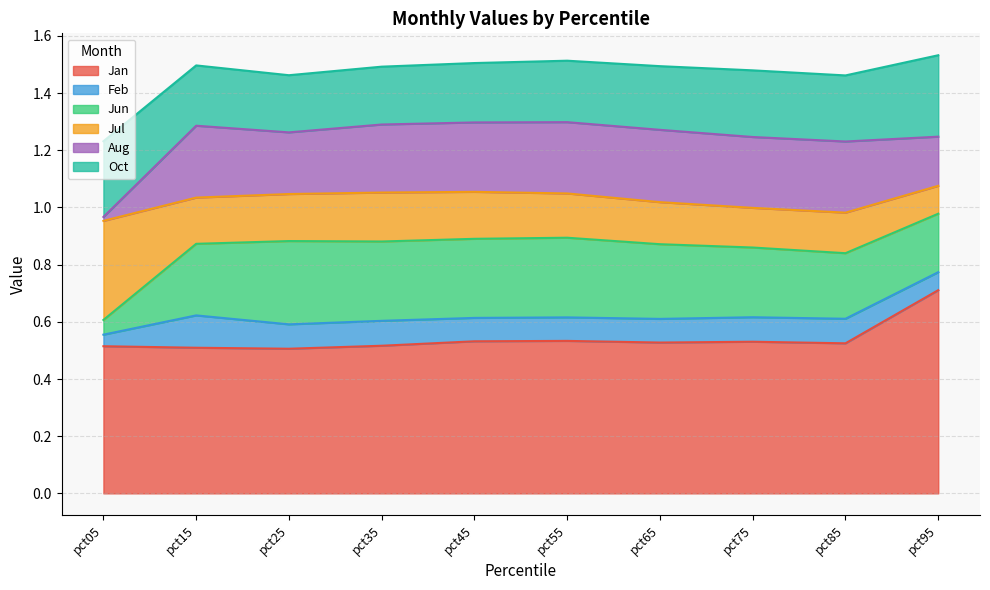

Rank the series at pct75 from highest to lowest value.

Jan, Aug, Jun, Oct, Jul, Feb